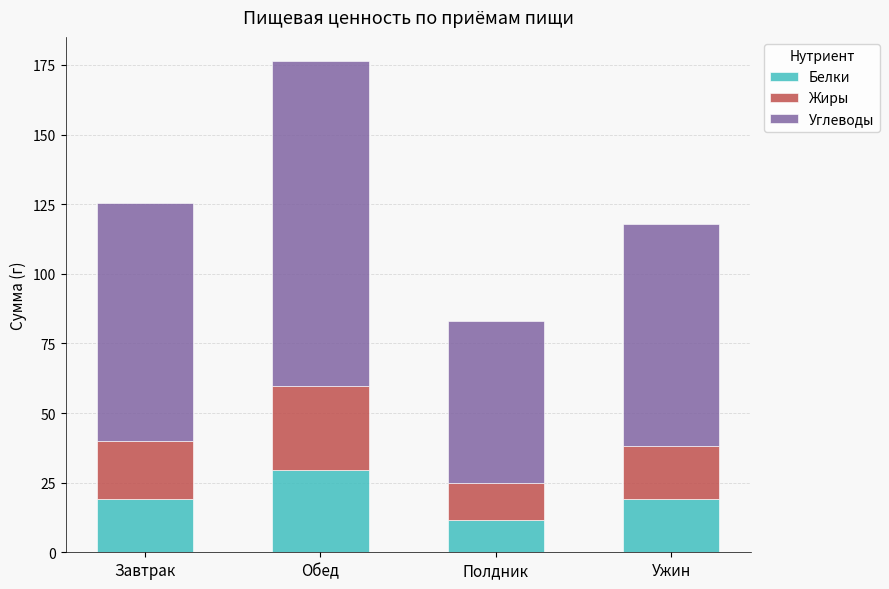

Is it true that Белки equals 9.5 at Ужин?

False